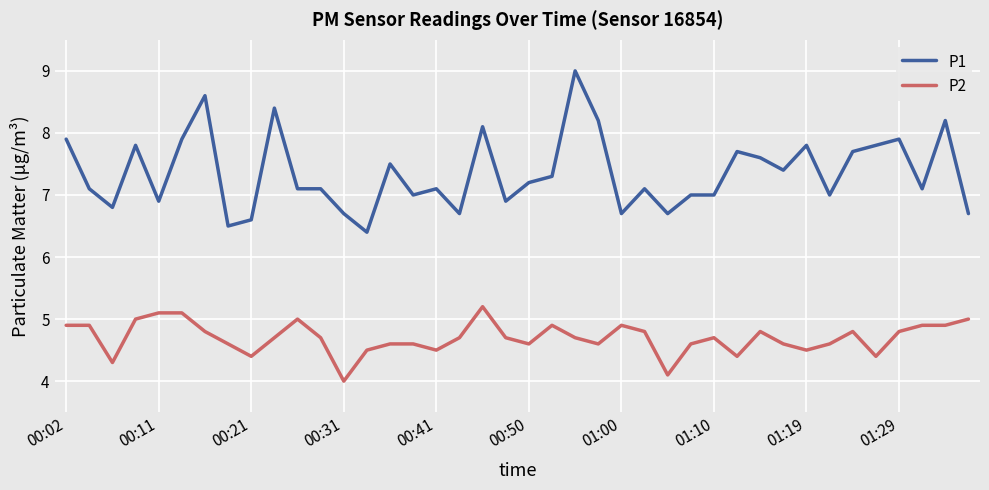

Rank the series by their average value, from highest to lowest.

P1, P2